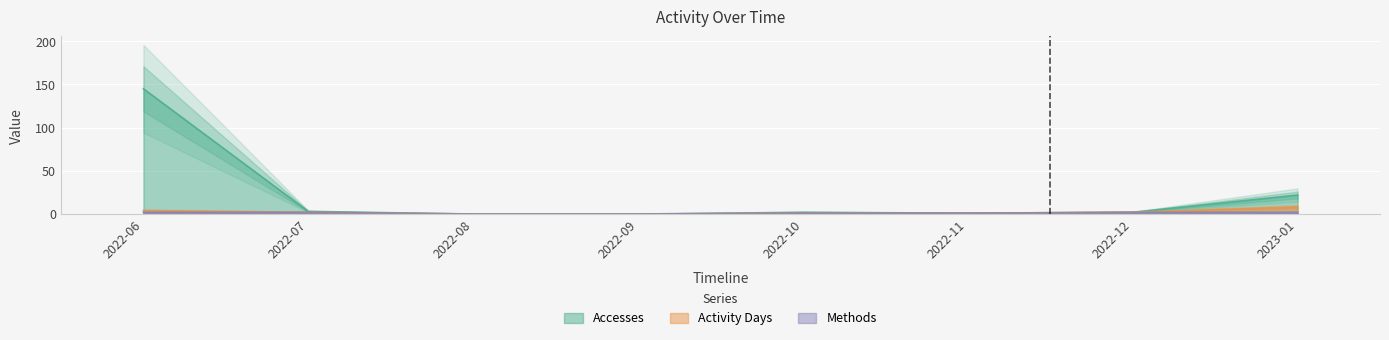

Reading left to right, extract all data points from this chart.

Accesses: 145	3	0	0	2	1	2	22
Activity Days: 4	2	0	0	1	1	2	8
Methods: 2	2	0	0	1	1	2	2